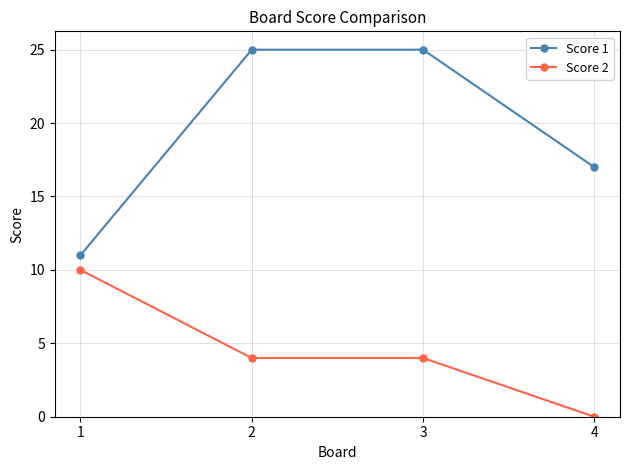

Reading right to left, what are all the values shown in this chart?

Score 1: 17	25	25	11
Score 2: 0	4	4	10